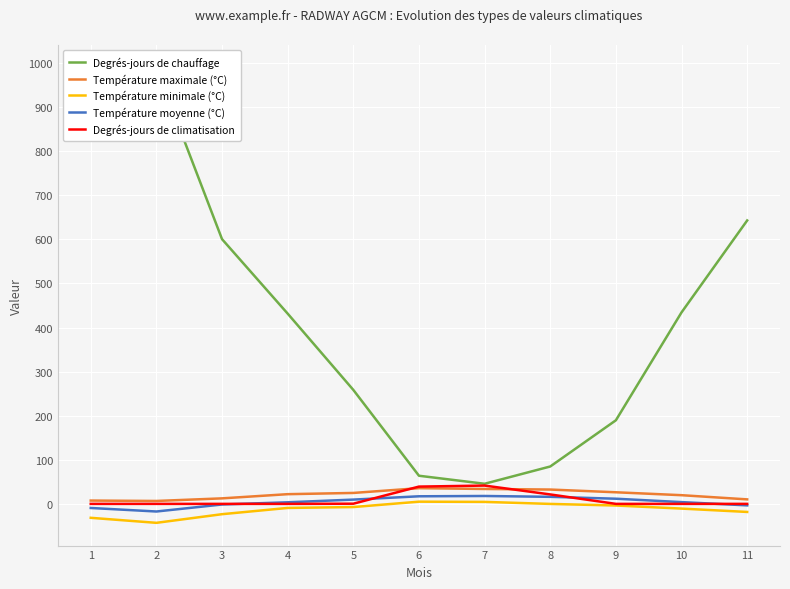

How many values in Température minimale (°C) are above zero?

2